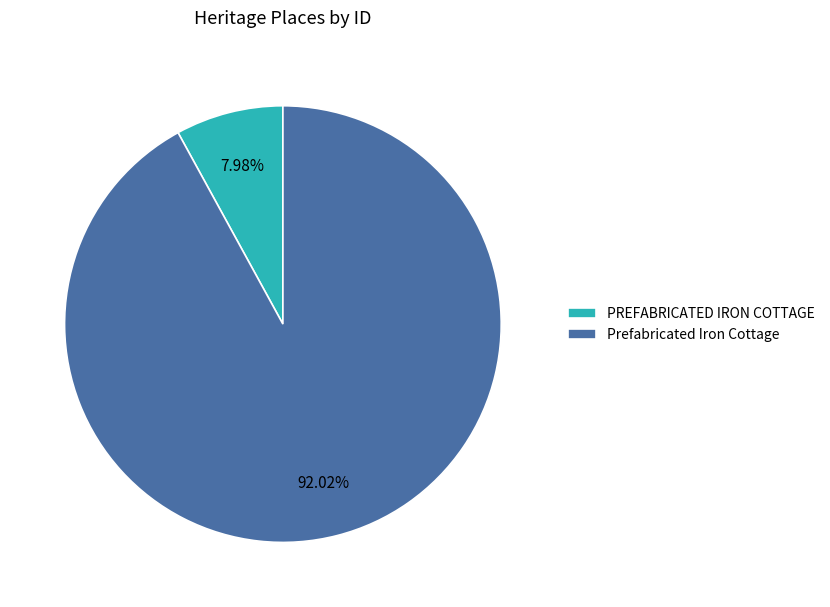

Which has a higher value, Prefabricated Iron Cottage or PREFABRICATED IRON COTTAGE?

Prefabricated Iron Cottage